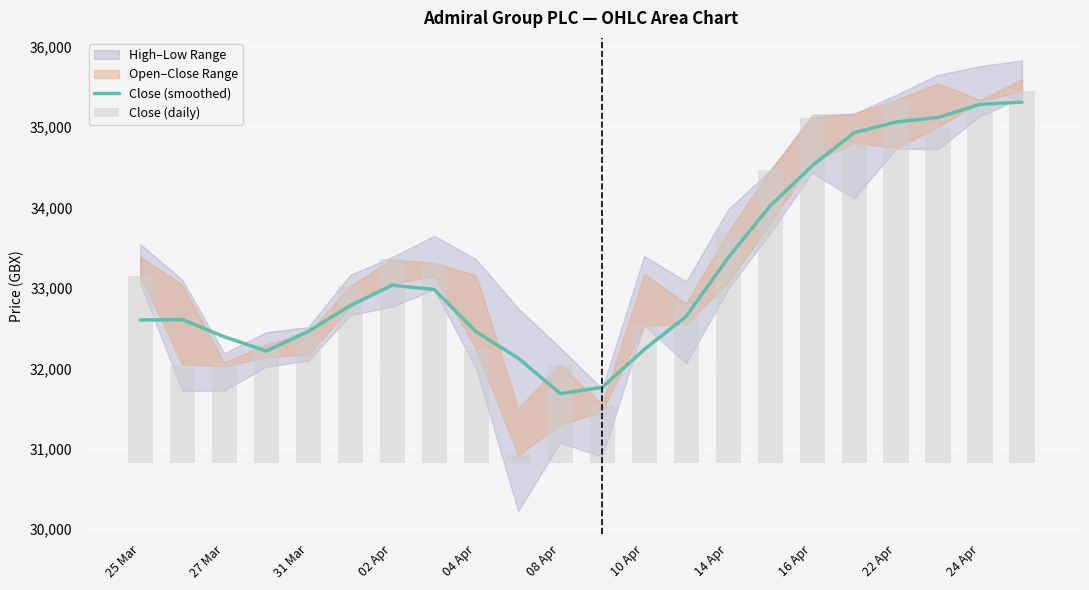

How many categories are shown in the chart?

22